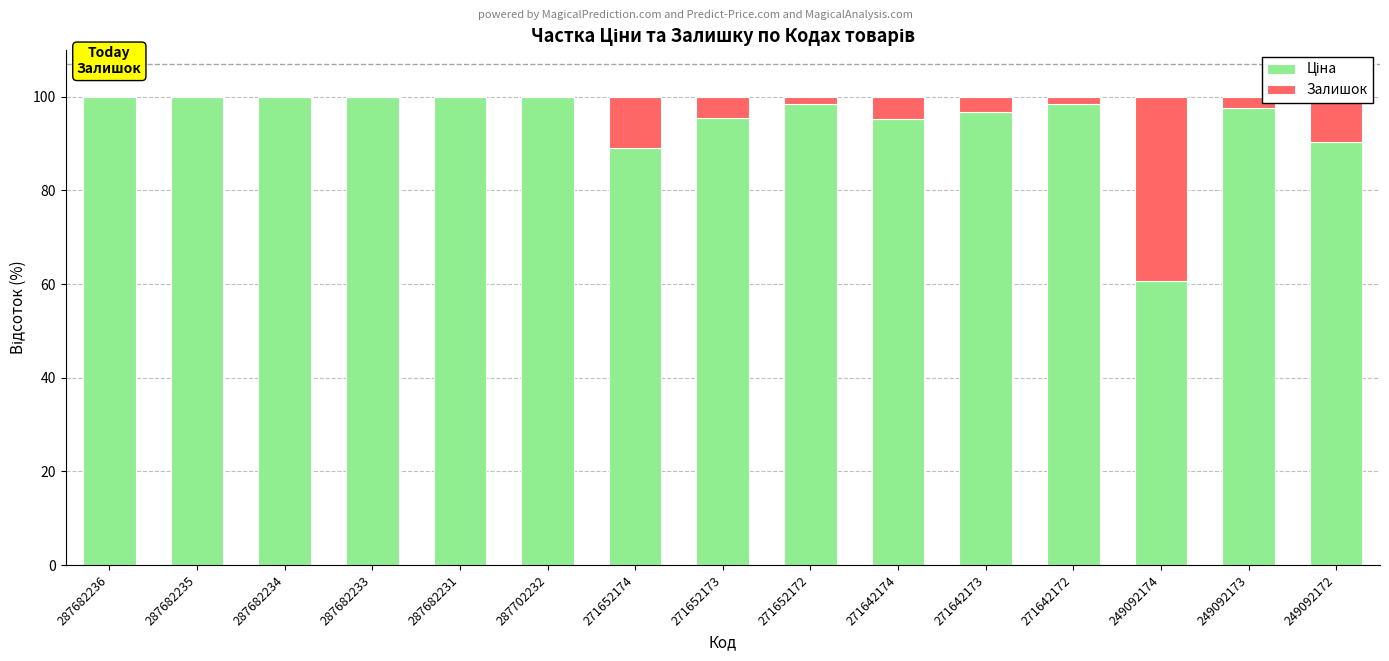

Rank the series by their maximum value, from highest to lowest.

Ціна, Залишок